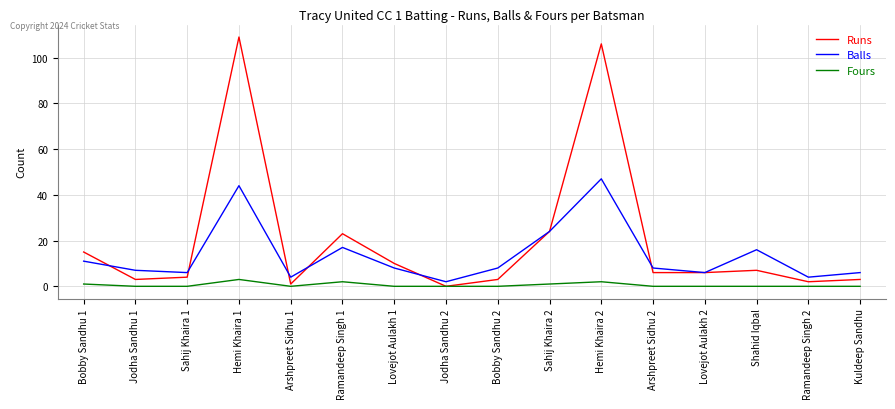

True or false: Balls and Fours cross at least once.

False